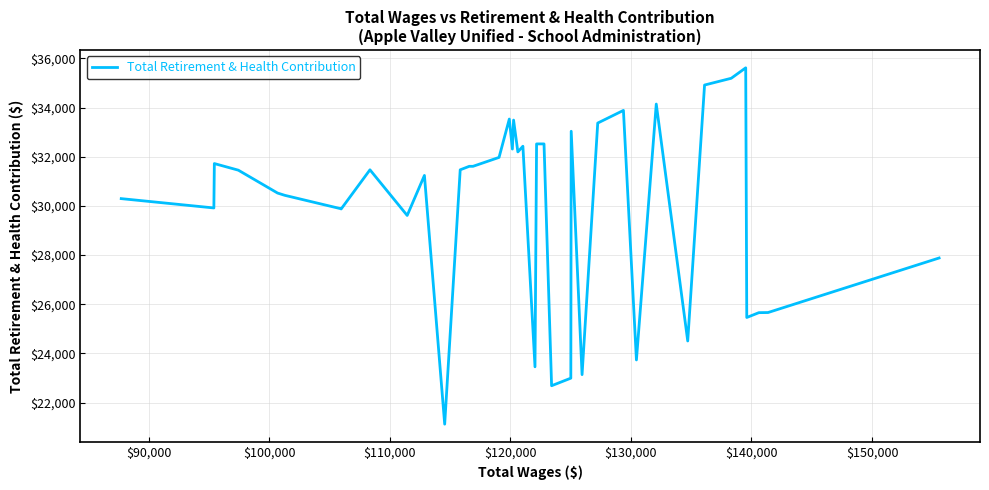

What is the greatest value displayed?

35616